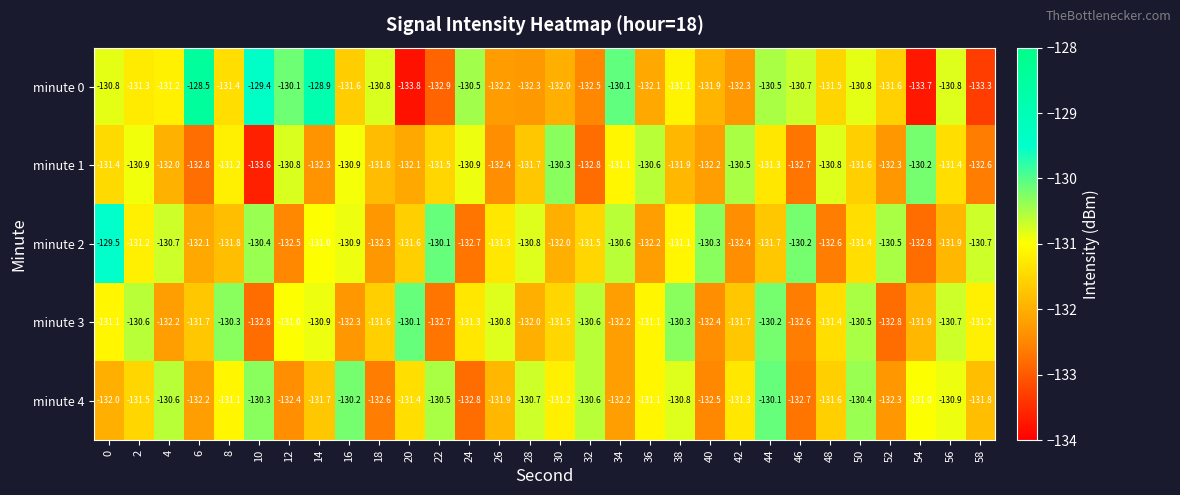

Which category has the lowest value in the minute 1 series?

10